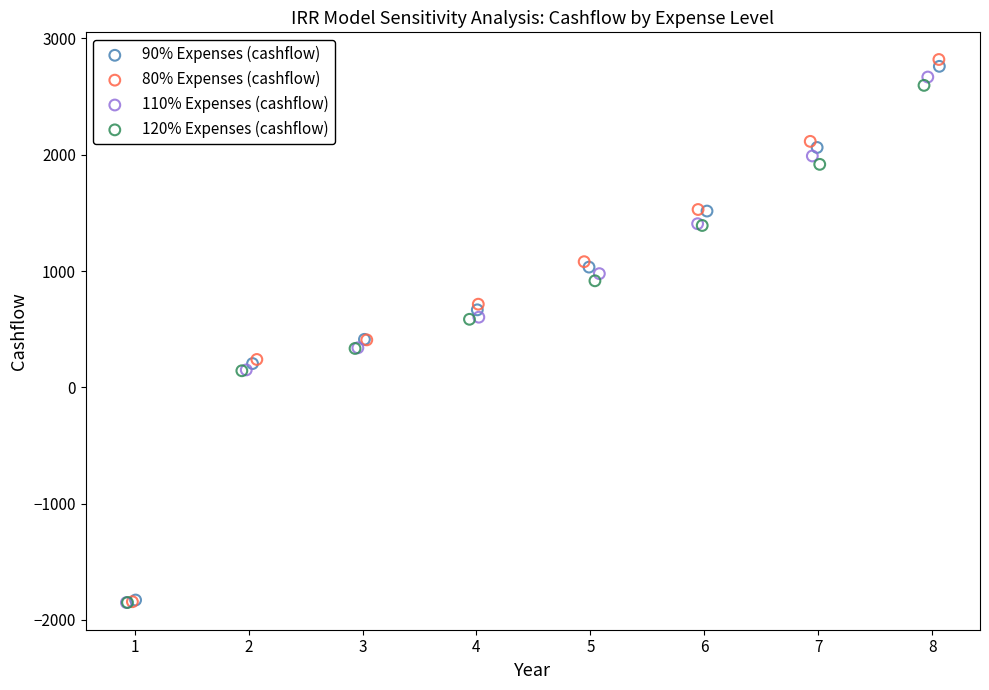

What are all the series names shown in the legend?

90% Expenses (cashflow), 80% Expenses (cashflow), 110% Expenses (cashflow), 120% Expenses (cashflow)